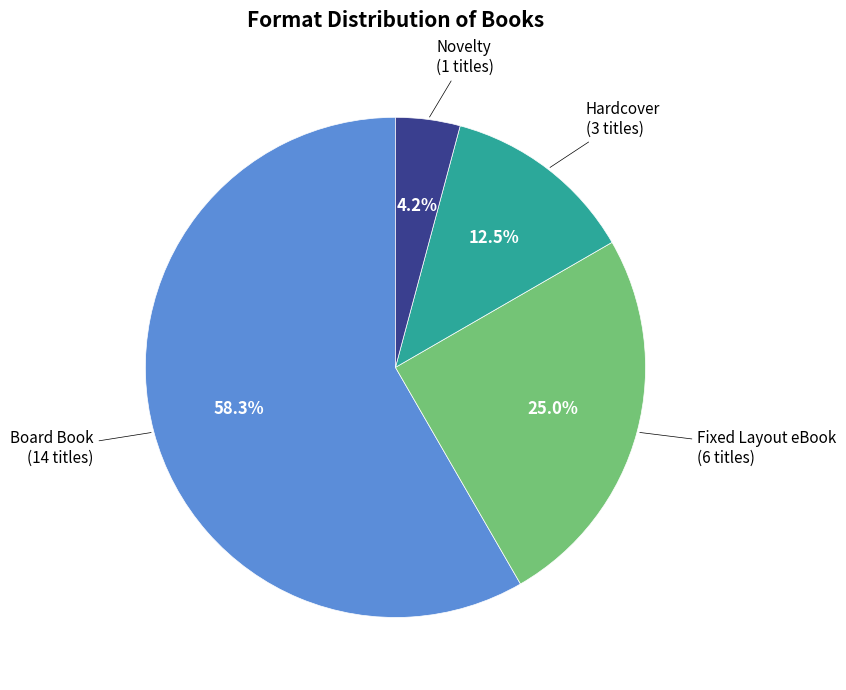

Which slice represents more than half of the pie?

Board Book